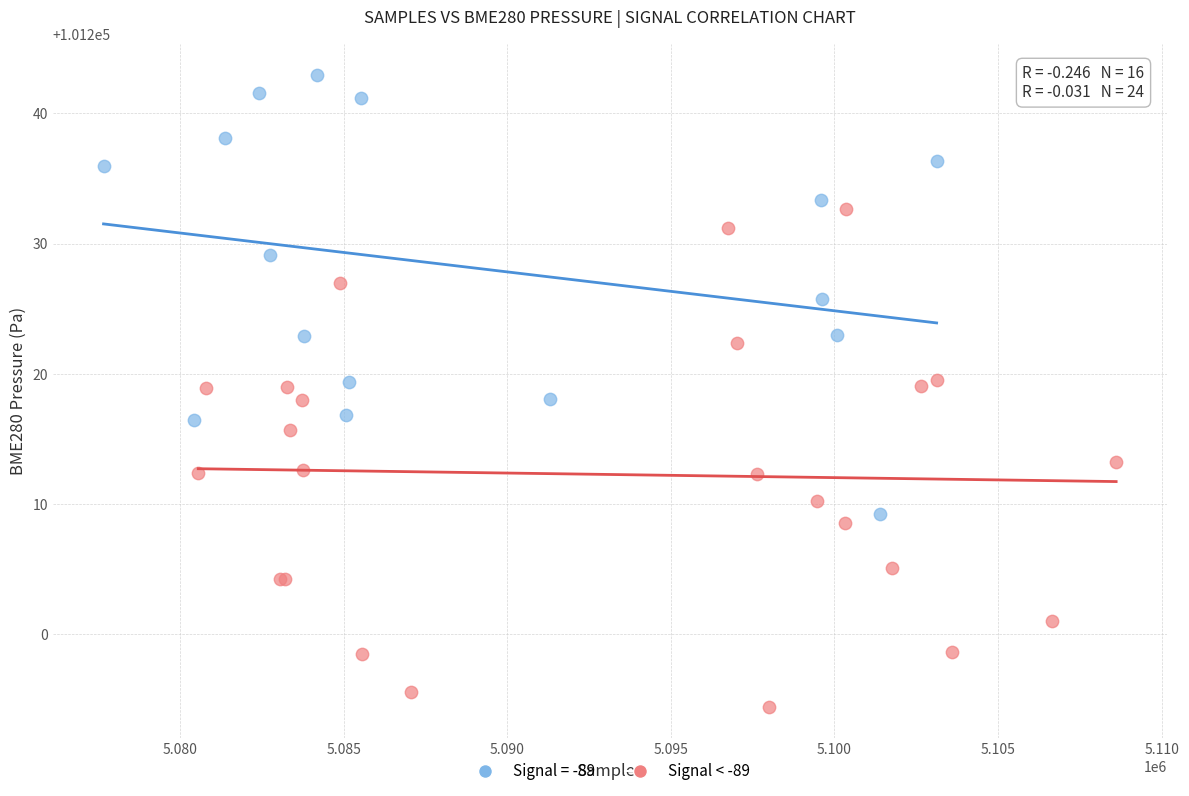

Which series reaches the maximum Y coordinate?

Signal = -89